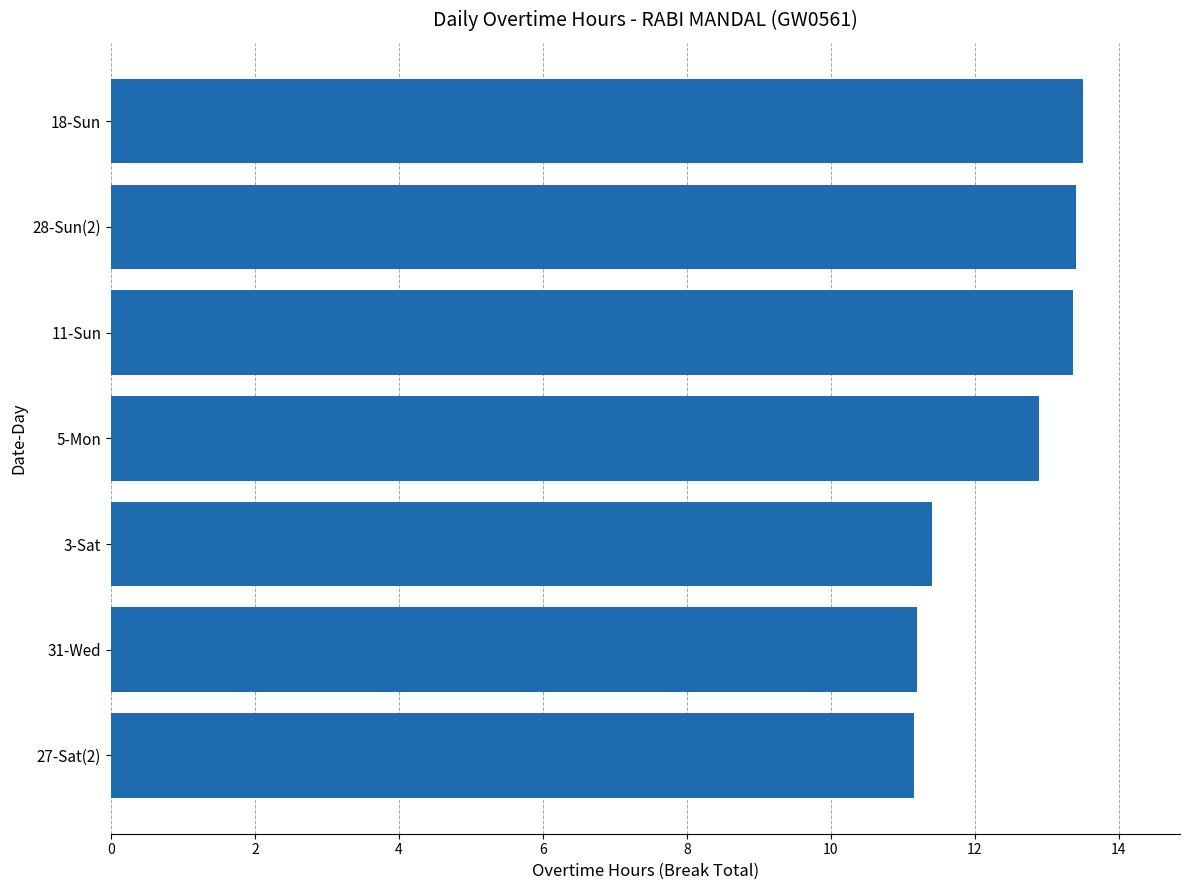

The value at 5-Mon is 12.9. True or false?

True